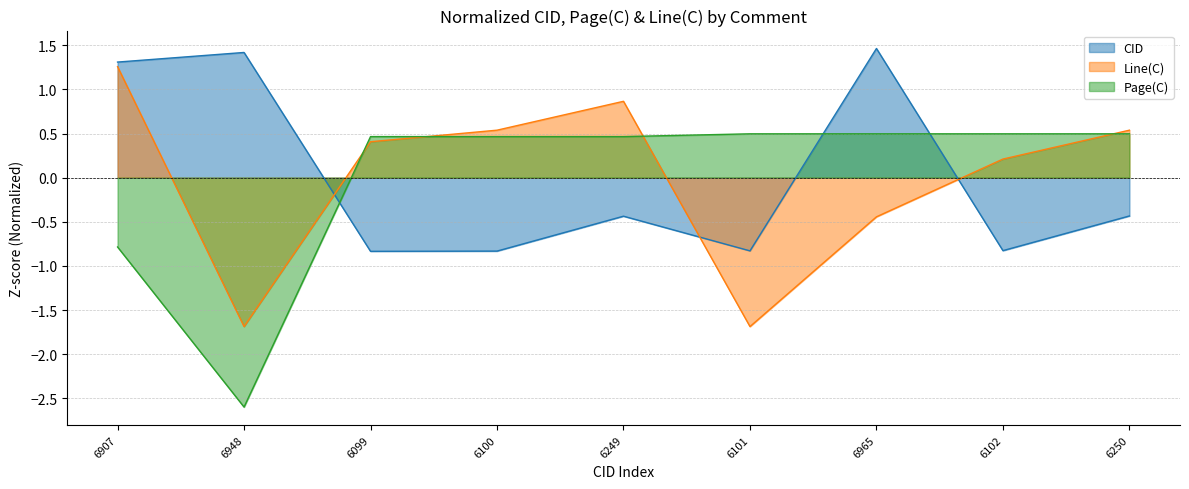

How many values in CID are below zero?

6